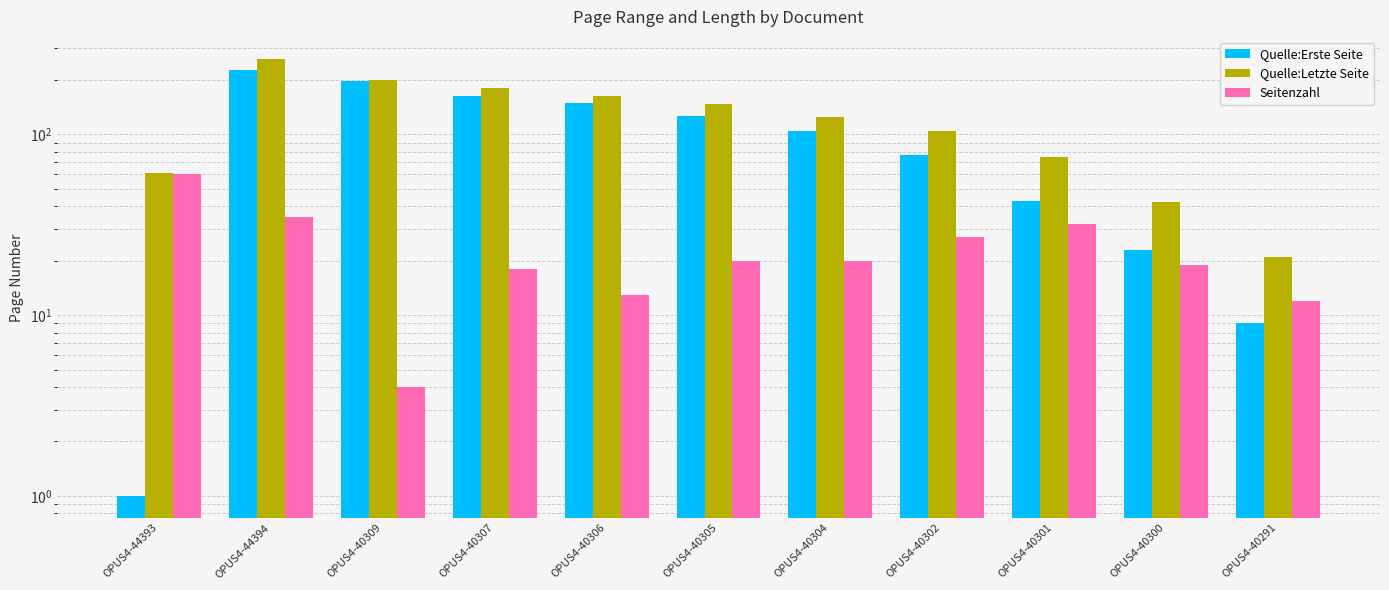

The Seitenzahl series shows 23 at OPUS4-40307. True or false?

False